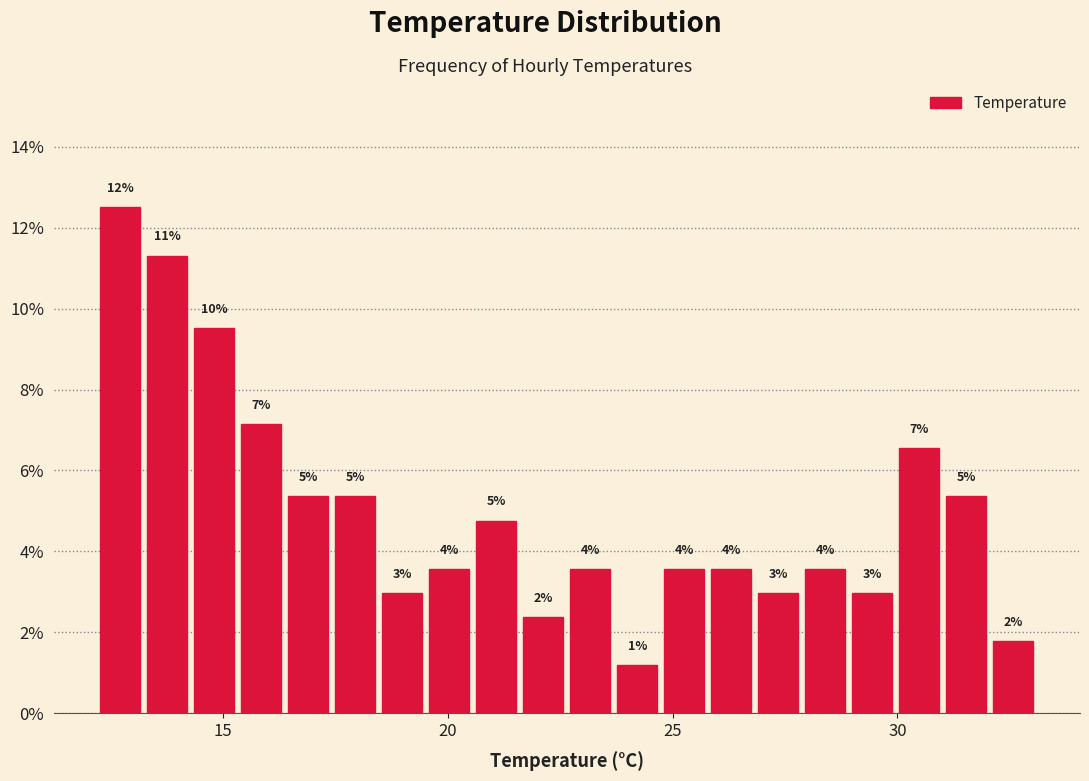

Read against the x-axis, roughly where is the centre of the tallest bar?

12.5